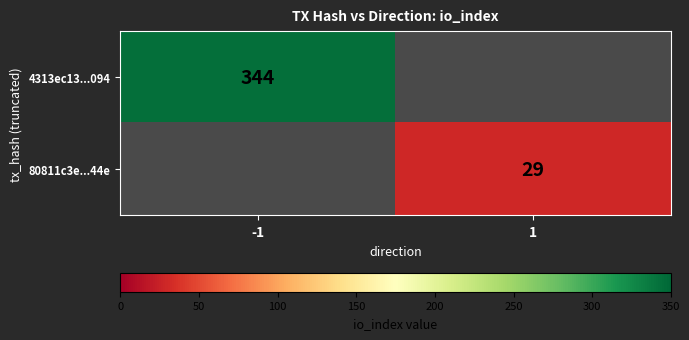

Is the value of 80811c3e...44e at 1 greater than the value of 4313ec13...094 at -1?

No